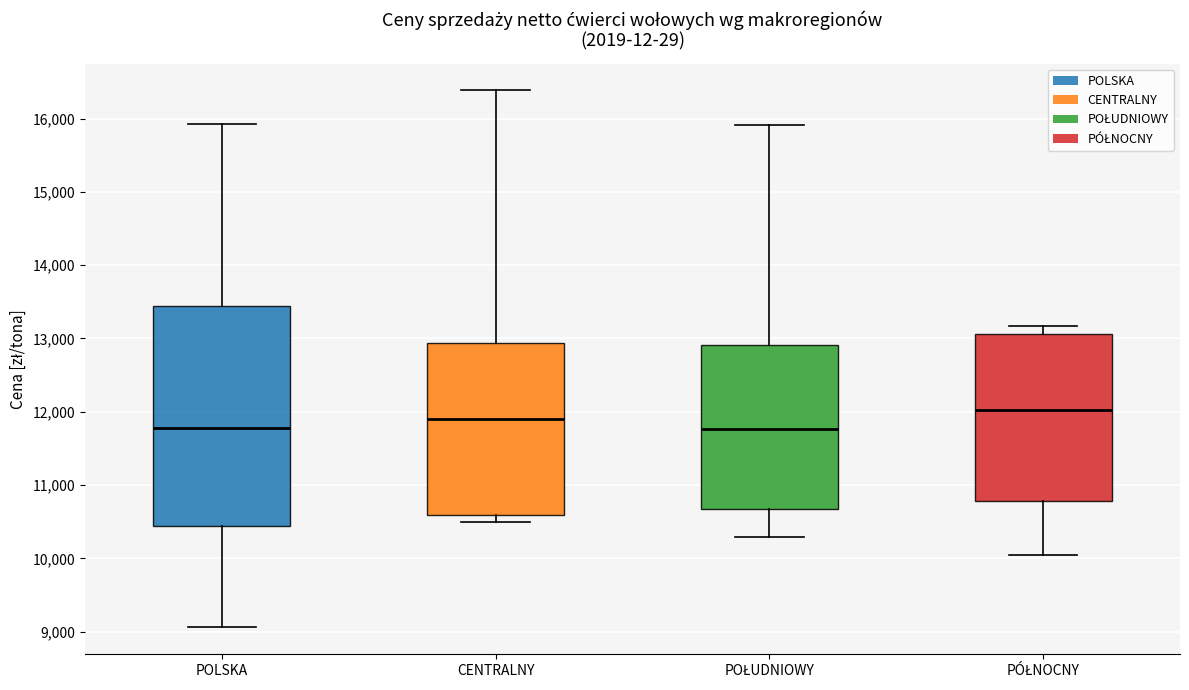

Reading left to right, transcribe this box plot: for each box, give where its median line is, the range the box spans, and where its two whiskers end, as read against the y-axis. The values are not printed on the chart, so give them approximately, as read against the axis.

POLSKA: median 11800, box 10400 to 13400, whiskers 9100 to 15900
CENTRALNY: median 11900, box 10600 to 12900, whiskers 10500 to 16400
POŁUDNIOWY: median 11800, box 10700 to 12900, whiskers 10300 to 15900
PÓŁNOCNY: median 12000, box 10800 to 13100, whiskers 10000 to 13200